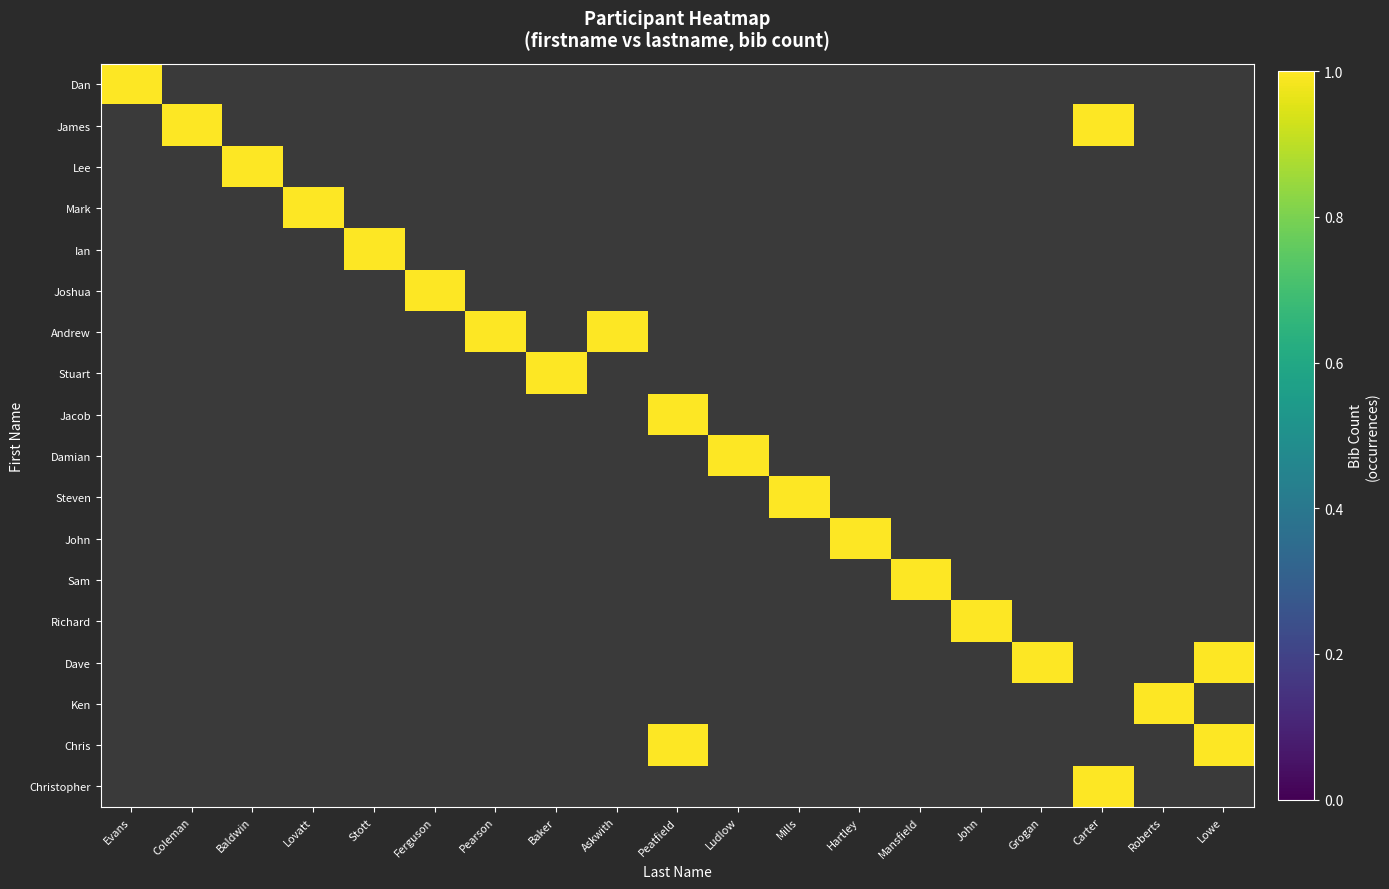

How many data points does each series have?

19